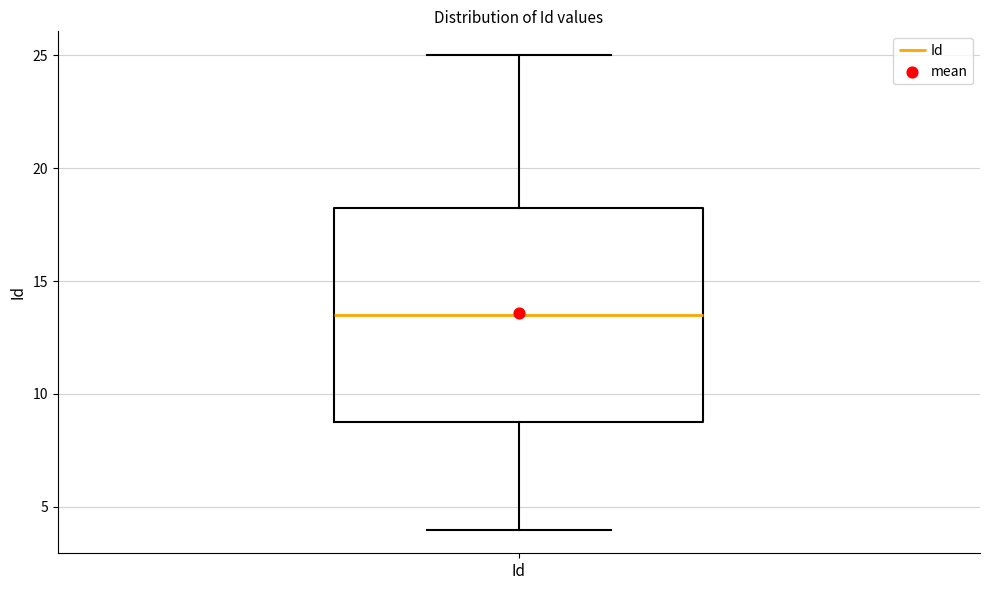

Where is the upper edge of the box for Id on the y-axis? The values are not printed on the chart, so give them approximately, as read against the axis.

18.5